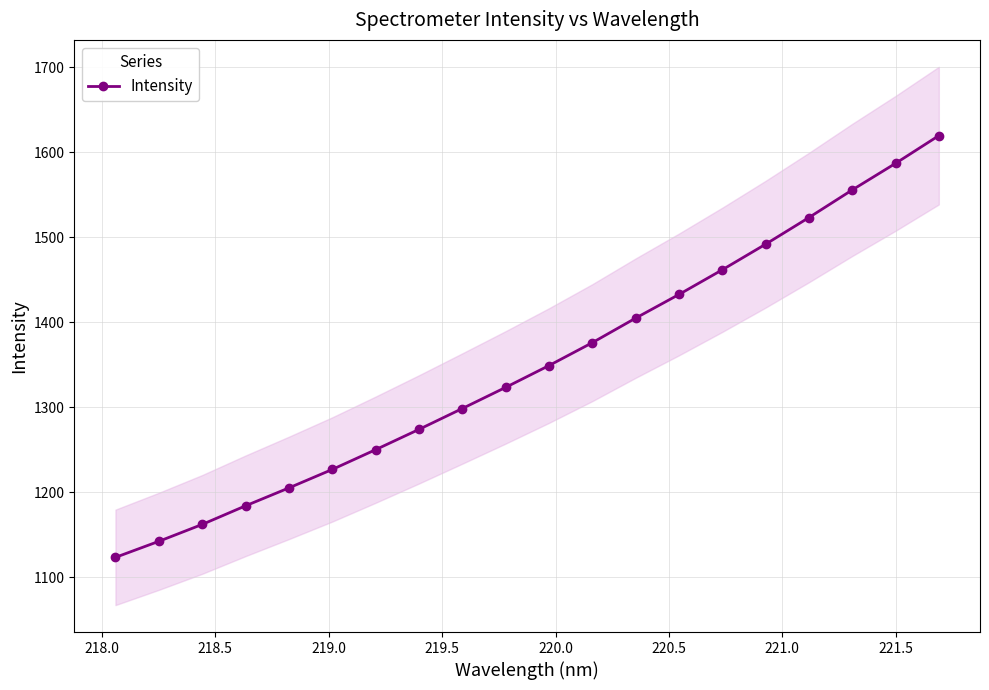

Count the number of categories in the chart.

20